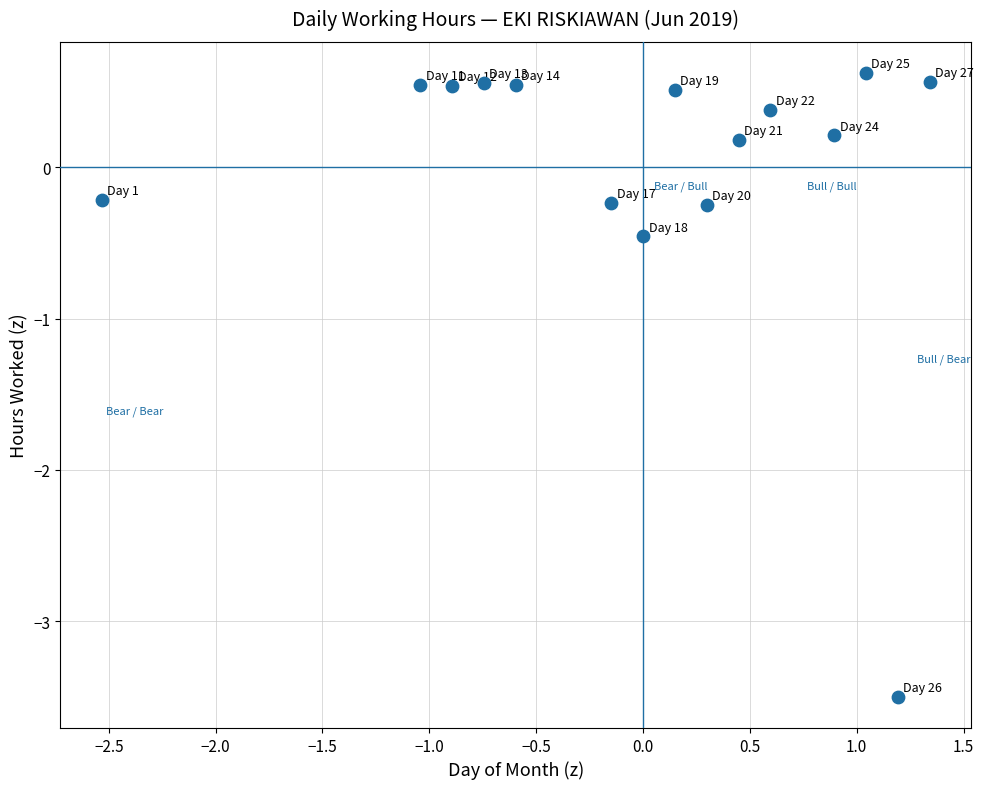

What Y value in the scatter plot is closest to -1?

-0.5